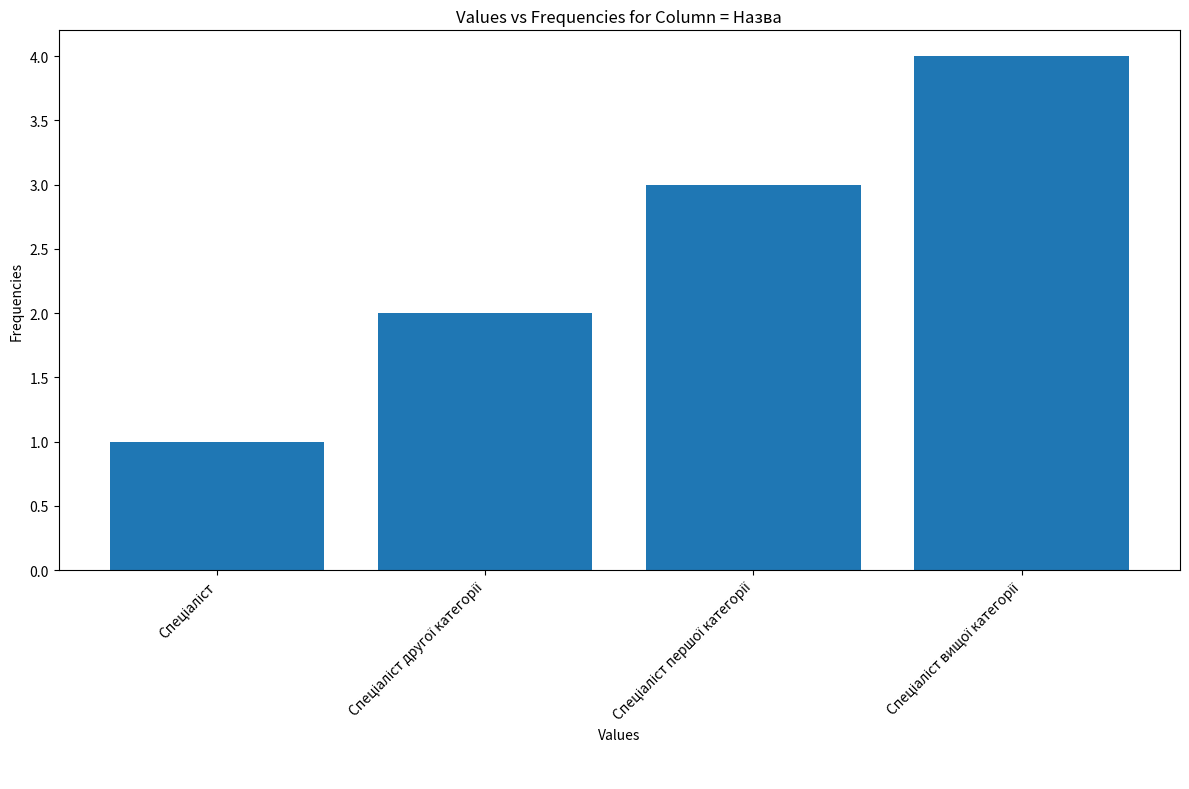

What is the difference between the second highest and second lowest values?

1